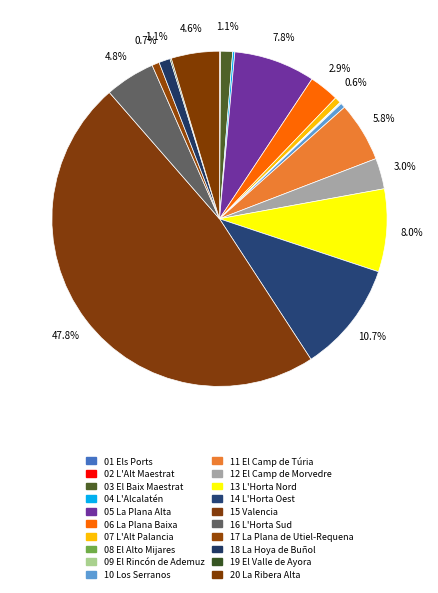

How many segments does this pie chart have?

20